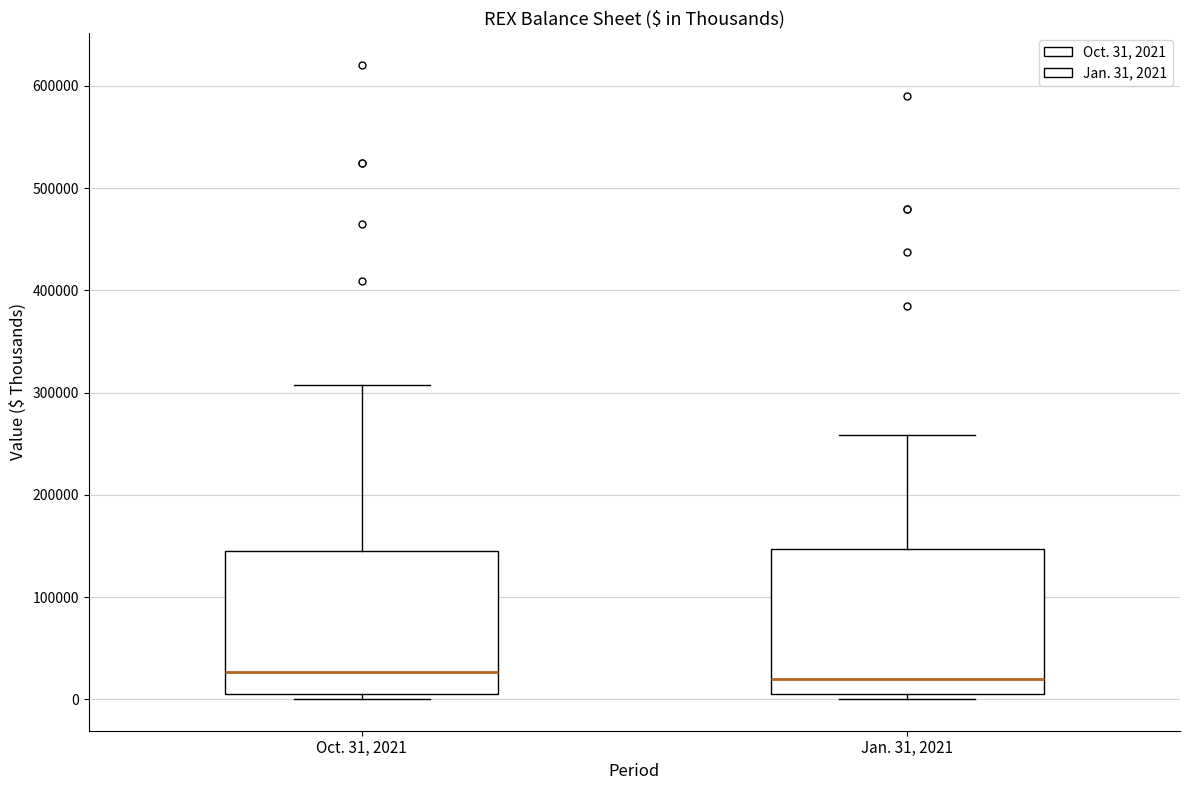

Reading left to right, read every box against the y-axis: the position of its median line, the range the box covers, and the ends of its whiskers. The values are not printed on the chart, so give them approximately, as read against the axis.

Oct. 31, 2021: median 30000, box 10000 to 150000, whiskers 0 to 310000
Jan. 31, 2021: median 20000, box 10000 to 150000, whiskers 0 to 260000